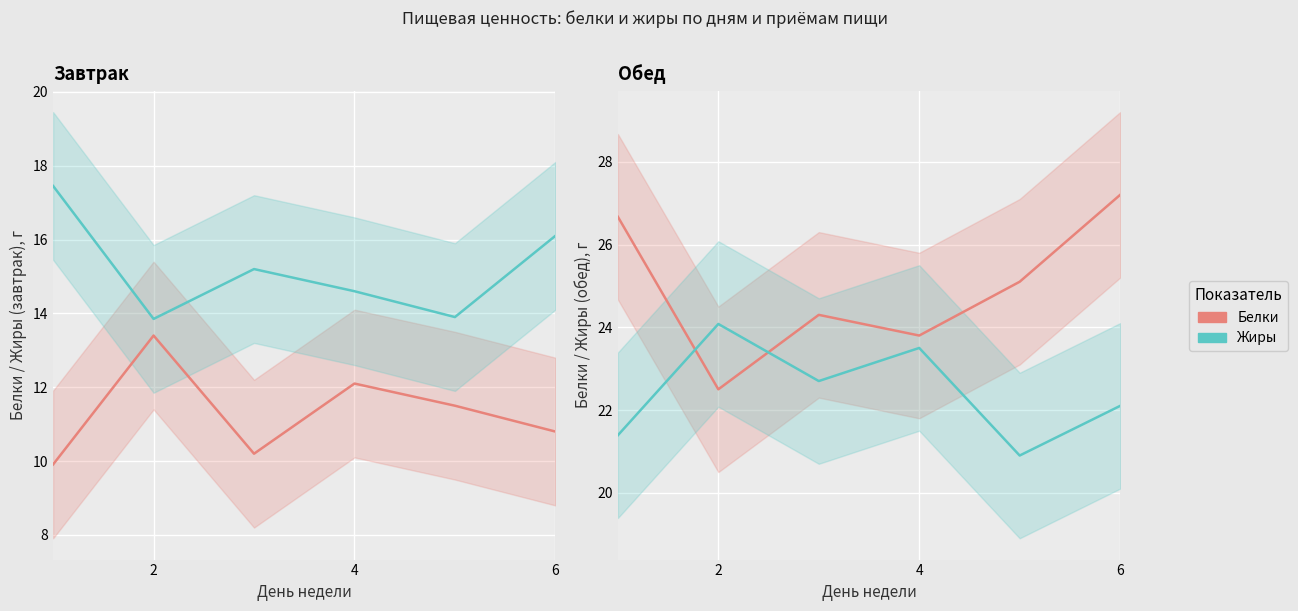

True or false: Белки (завтрак) and Жиры (завтрак) cross at least once.

False